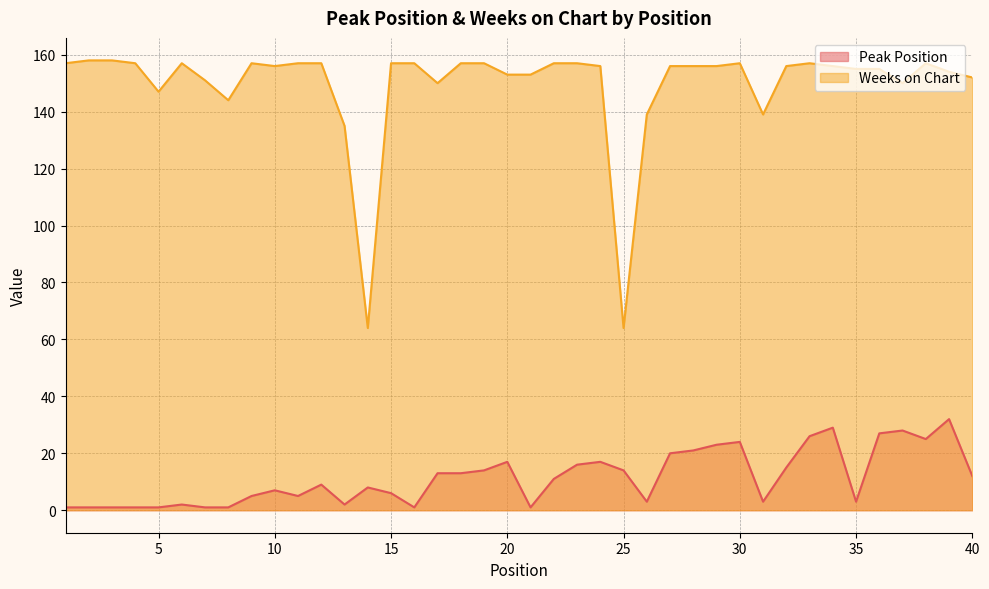

Rank the categories by Peak Position value from lowest to highest.

1, 2, 3, 4, 5, 7, 8, 16, 21, 6, 13, 26, 31, 35, 9, 11, 15, 10, 14, 12, 22, 40, 17, 18, 19, 25, 32, 23, 20, 24, 27, 28, 29, 30, 38, 33, 36, 37, 34, 39